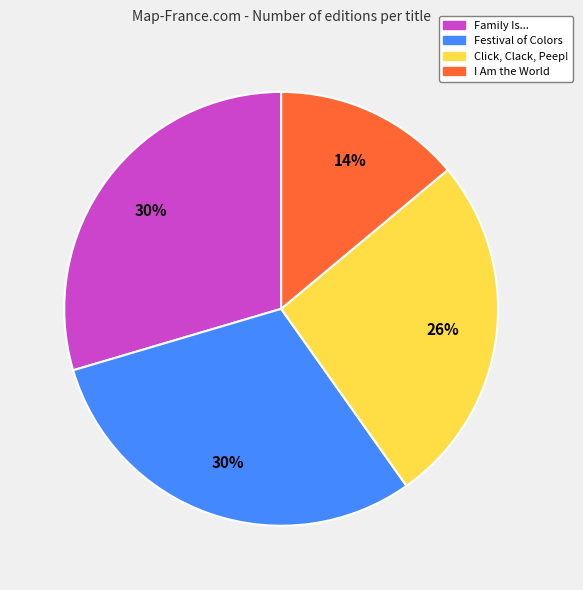

Is it true that Click, Clack, Peep! is 34% of the pie?

False